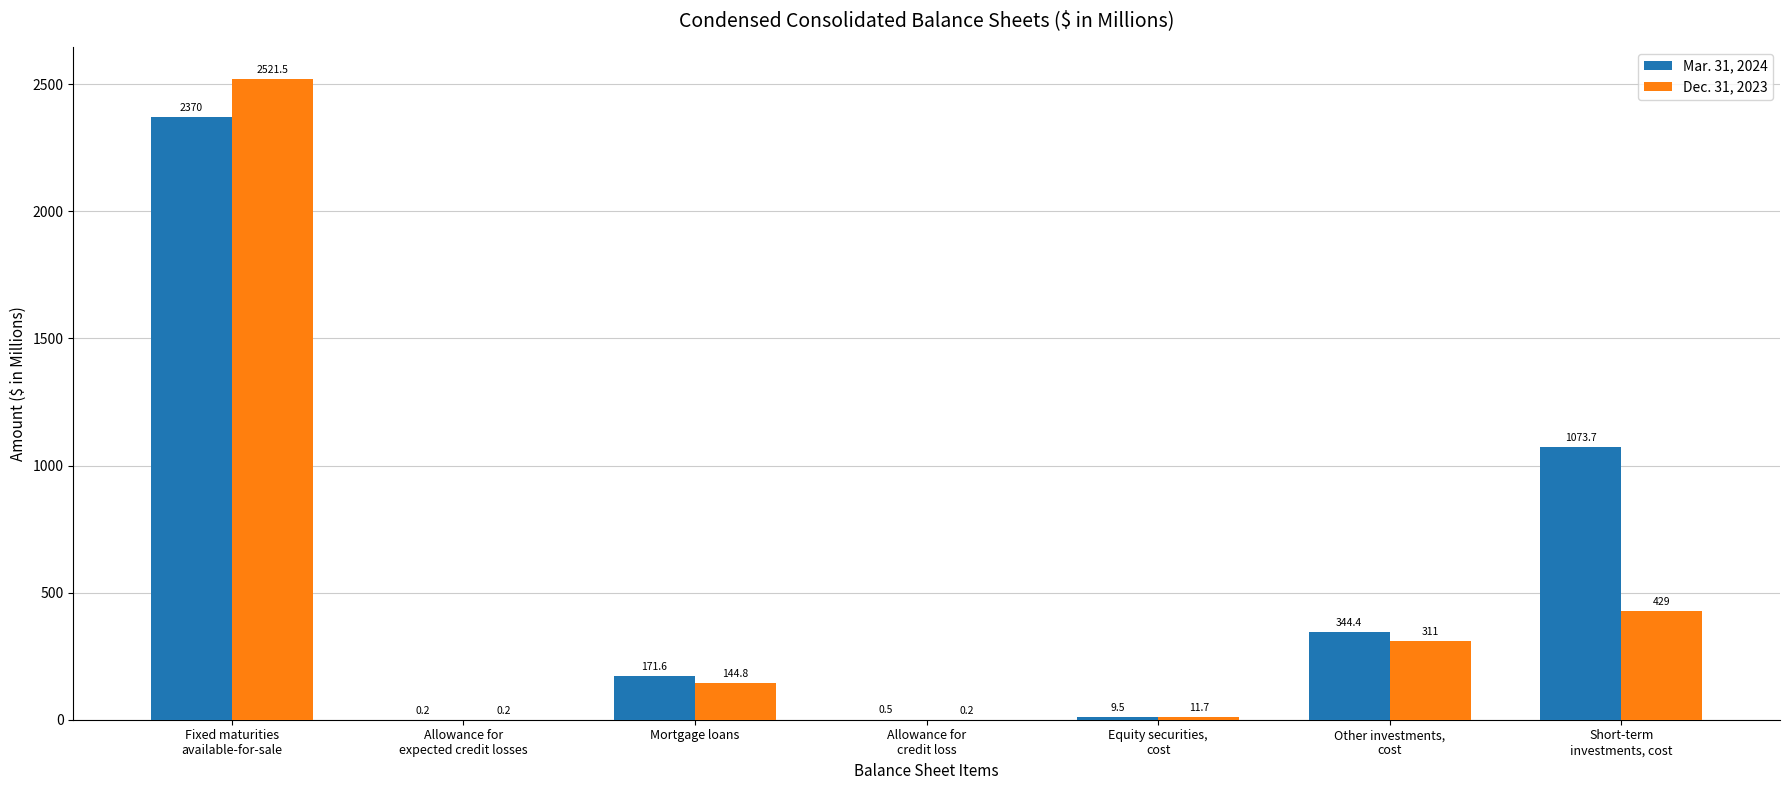

Is it true that Mar. 31, 2024 equals 171.6 at Mortgage loans?

True